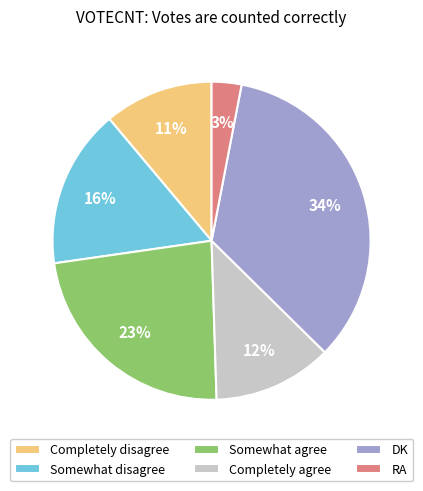

Count the number of slices in the pie.

6